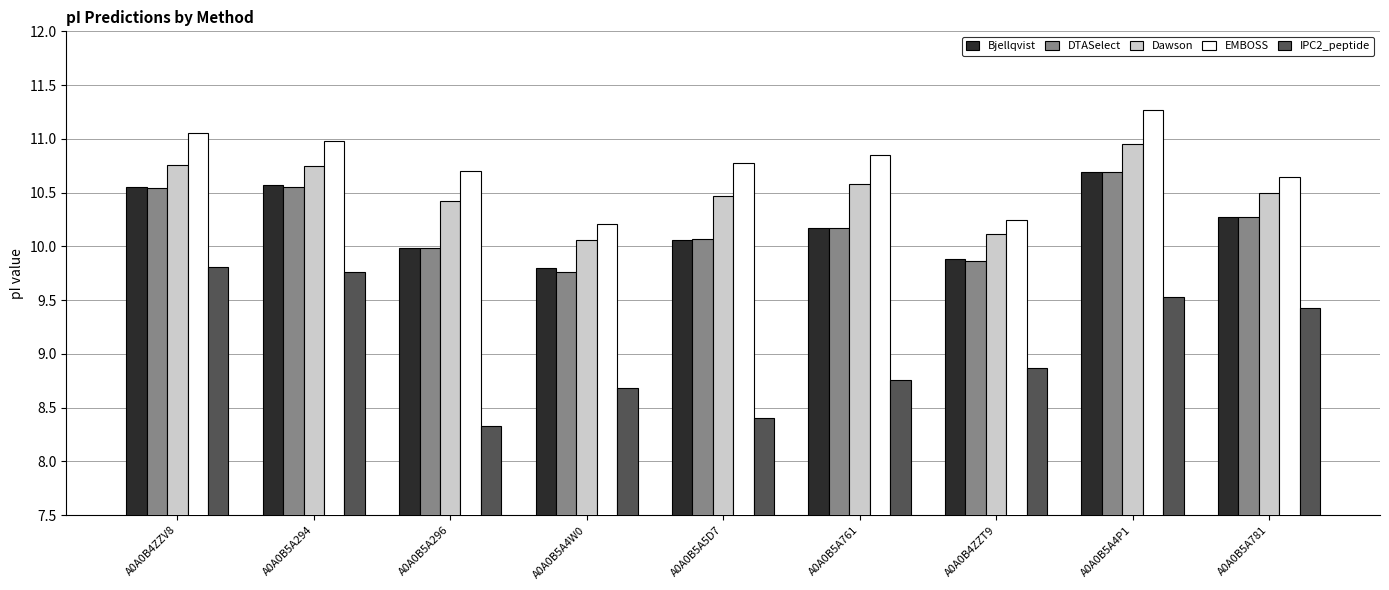

What is the spread (max minus min) of values at A0A0B5A296?

2.4